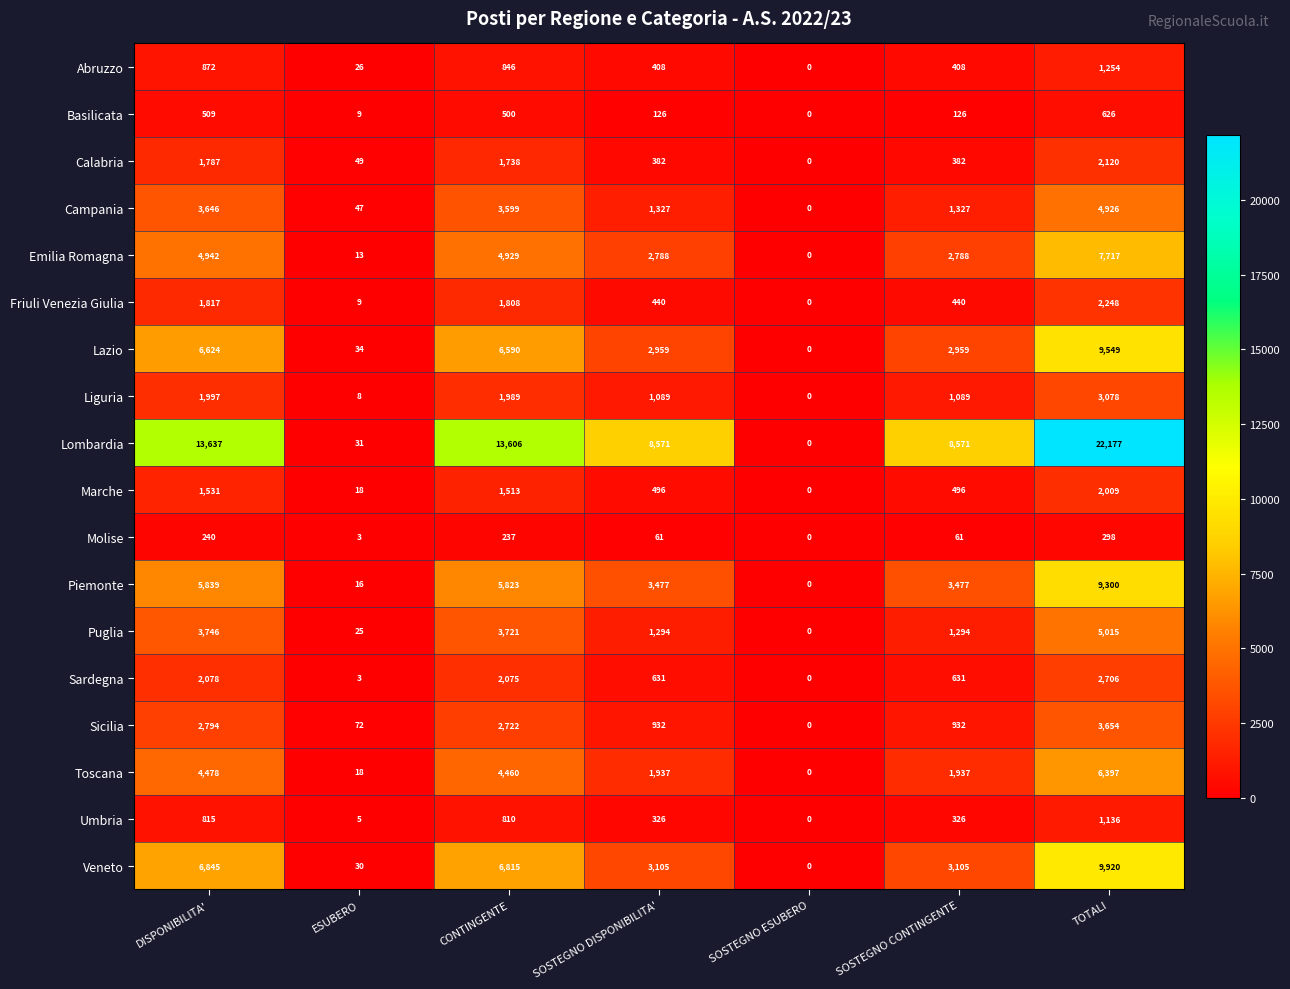

Count the number of data series in this chart.

18